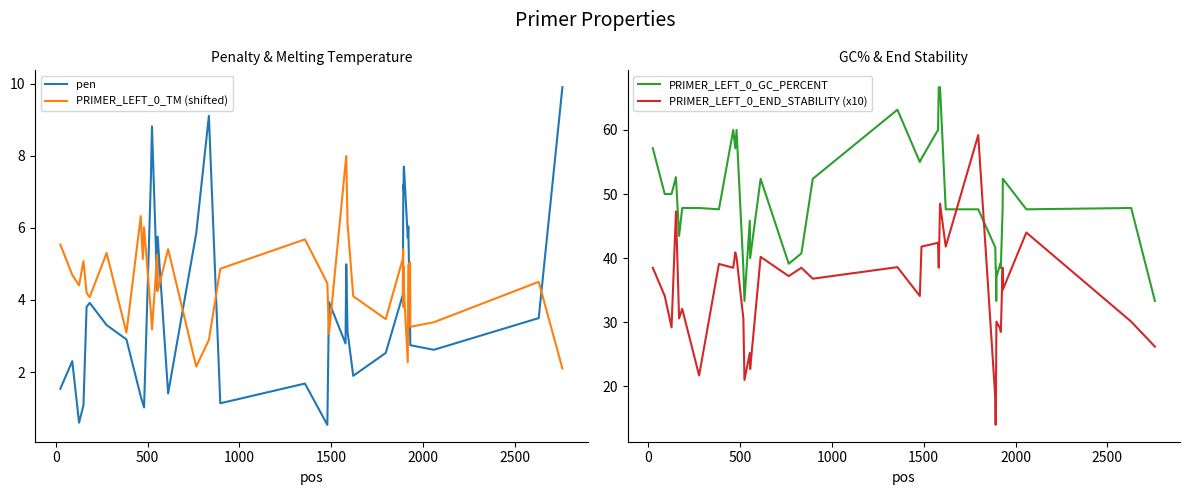

After their last crossing, which series has the higher values: pen or PRIMER_LEFT_0_TM (shifted)?

pen